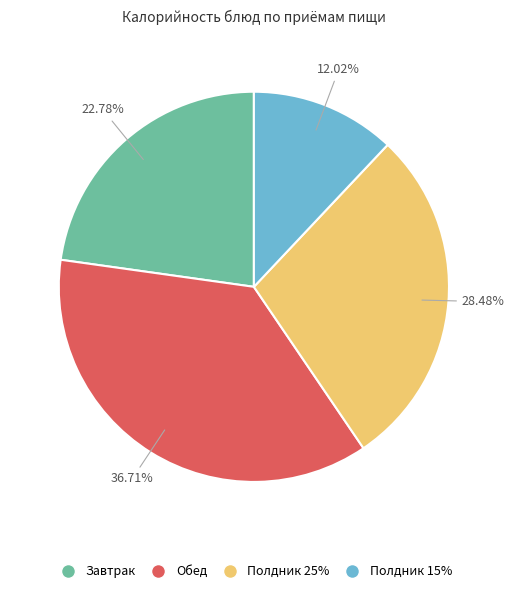

Is there any slice that represents more than half of the pie?

No